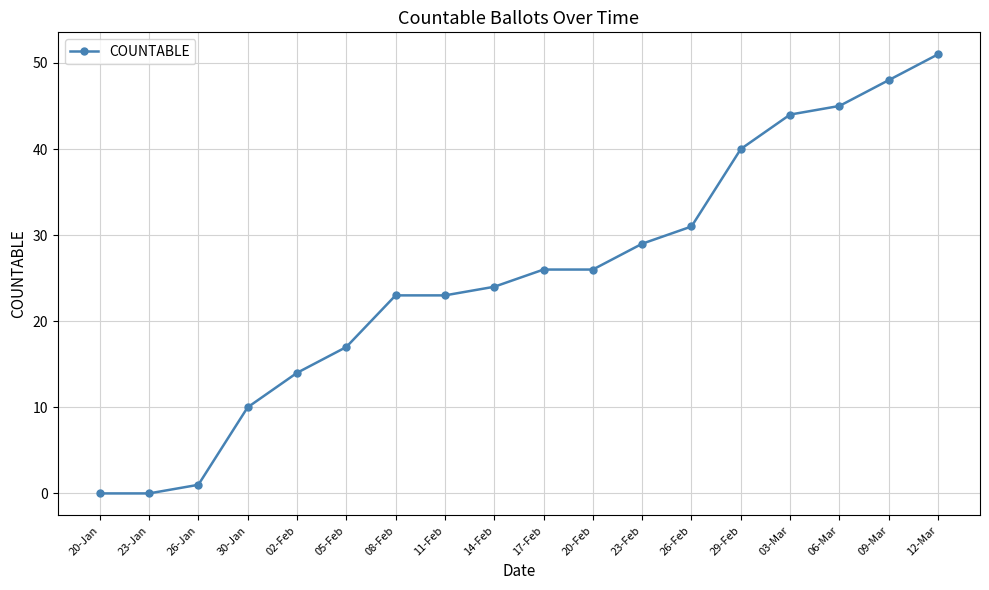

What is the sum of the values at 14-Feb and 23-Jan?

24